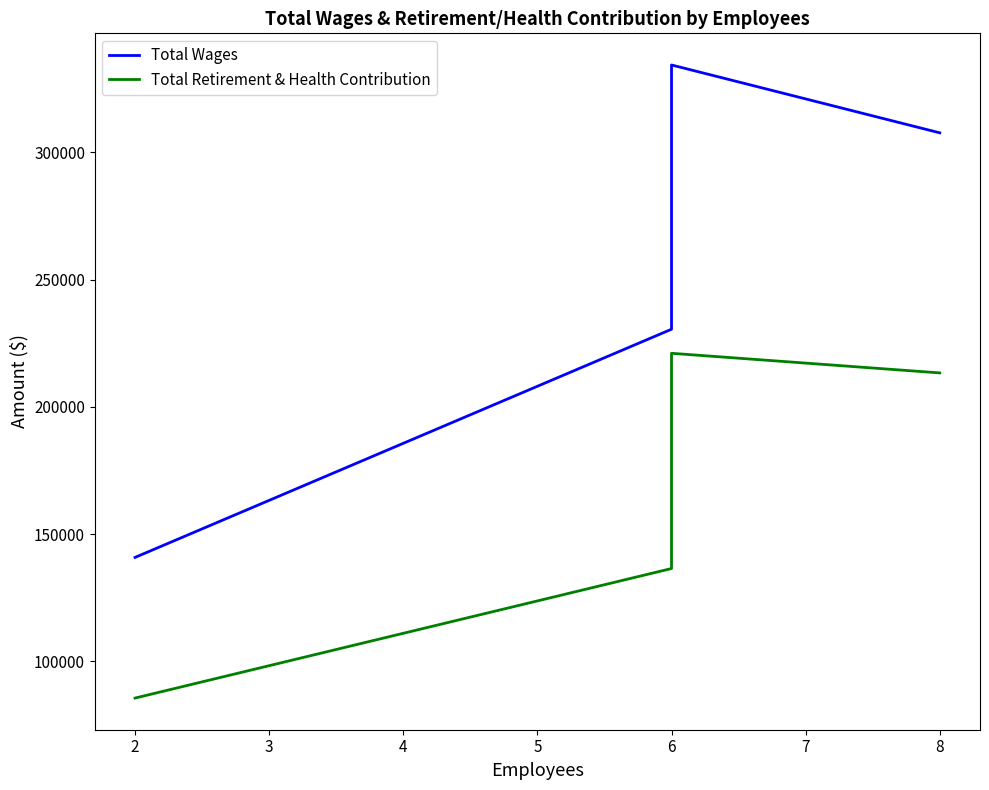

At how many categories does at least one series exceed 124759?

5